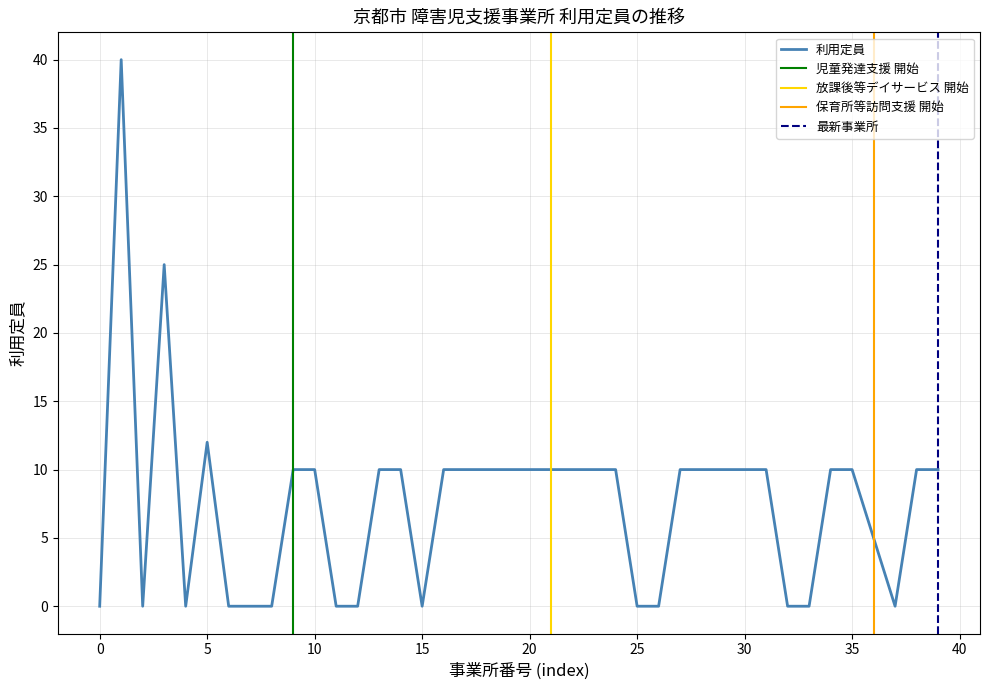

The 利用定員 series shows 22 at 25. True or false?

False